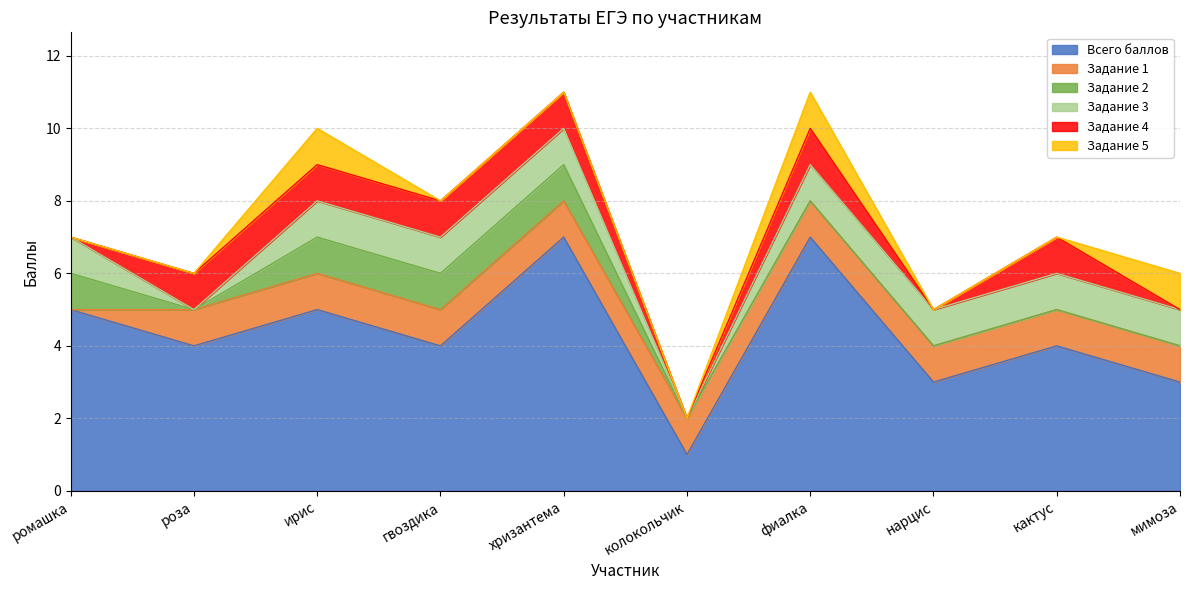

Reading left to right, what are all the values shown in this chart?

Всего баллов: 5	4	5	4	7	1	7	3	4	3
Задание 1: 0	1	1	1	1	1	1	1	1	1
Задание 2: 1	0	1	1	1	0	0	0	0	0
Задание 3: 1	0	1	1	1	0	1	1	1	1
Задание 4: 0	1	1	1	1	0	1	0	1	0
Задание 5: 0	0	1	0	0	0	1	0	0	1